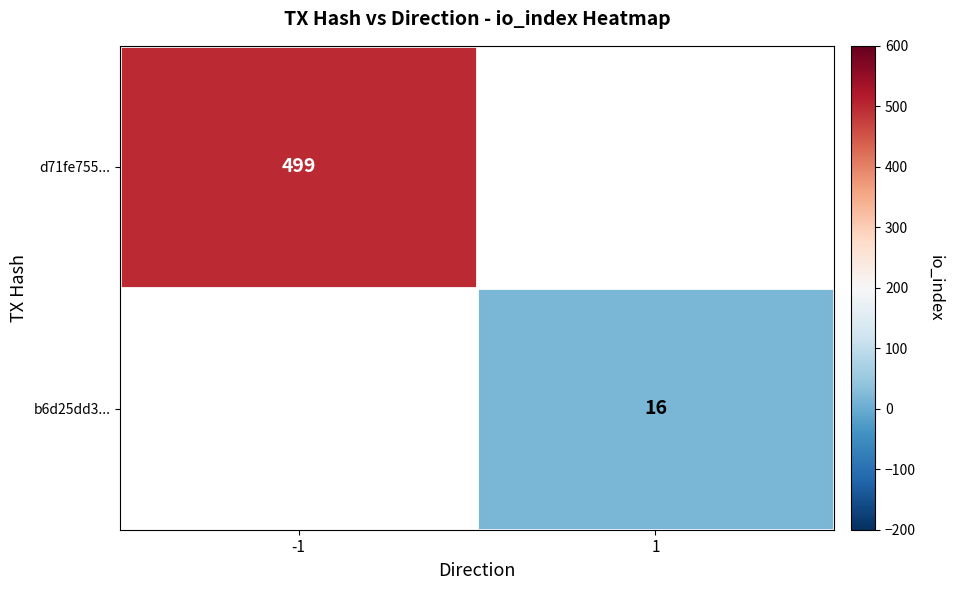

True or false: d71fe755... has a value of 499 at -1.

True